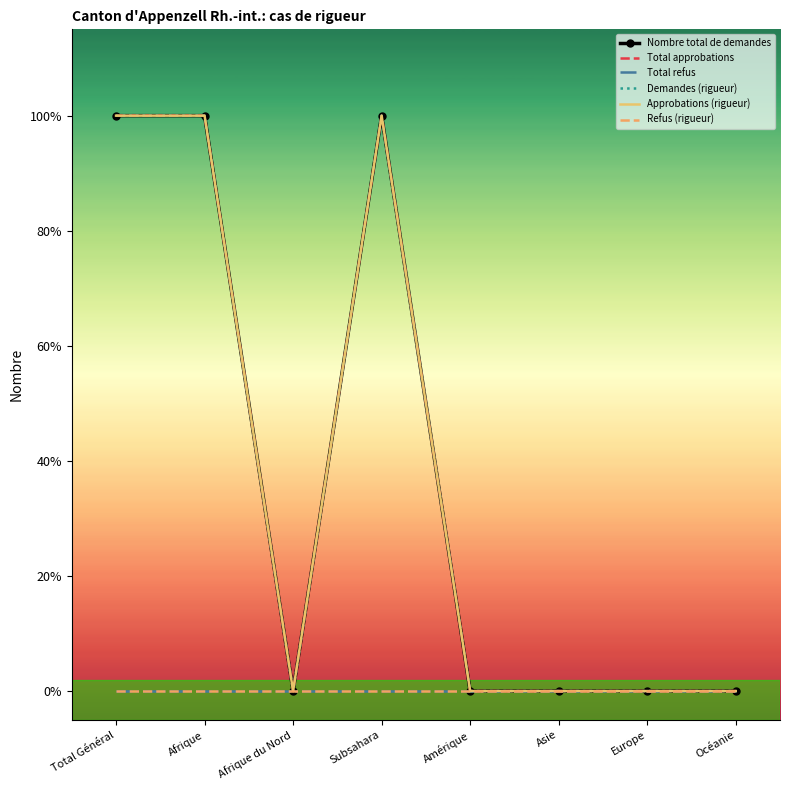

Reading left to right, what are all the values shown in this chart?

Nombre total de demandes: Total Général=1	Afrique=1	Afrique du Nord=0	Subsahara=1	Amérique=0	Asie=0	Europe=0	Océanie=0
Total approbations: Total Général=1	Afrique=1	Afrique du Nord=0	Subsahara=1	Amérique=0	Asie=0	Europe=0	Océanie=0
Total refus: Total Général=0	Afrique=0	Afrique du Nord=0	Subsahara=0	Amérique=0	Asie=0	Europe=0	Océanie=0
Demandes (rigueur): Total Général=1	Afrique=1	Afrique du Nord=0	Subsahara=1	Amérique=0	Asie=0	Europe=0	Océanie=0
Approbations (rigueur): Total Général=1	Afrique=1	Afrique du Nord=0	Subsahara=1	Amérique=0	Asie=0	Europe=0	Océanie=0
Refus (rigueur): Total Général=0	Afrique=0	Afrique du Nord=0	Subsahara=0	Amérique=0	Asie=0	Europe=0	Océanie=0